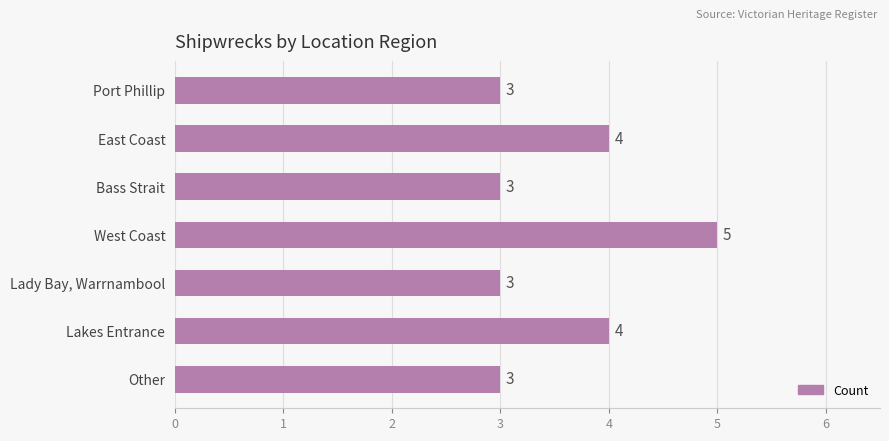

Reading top to bottom, transcribe all the data shown in this chart.

3	4	3	5	3	4	3